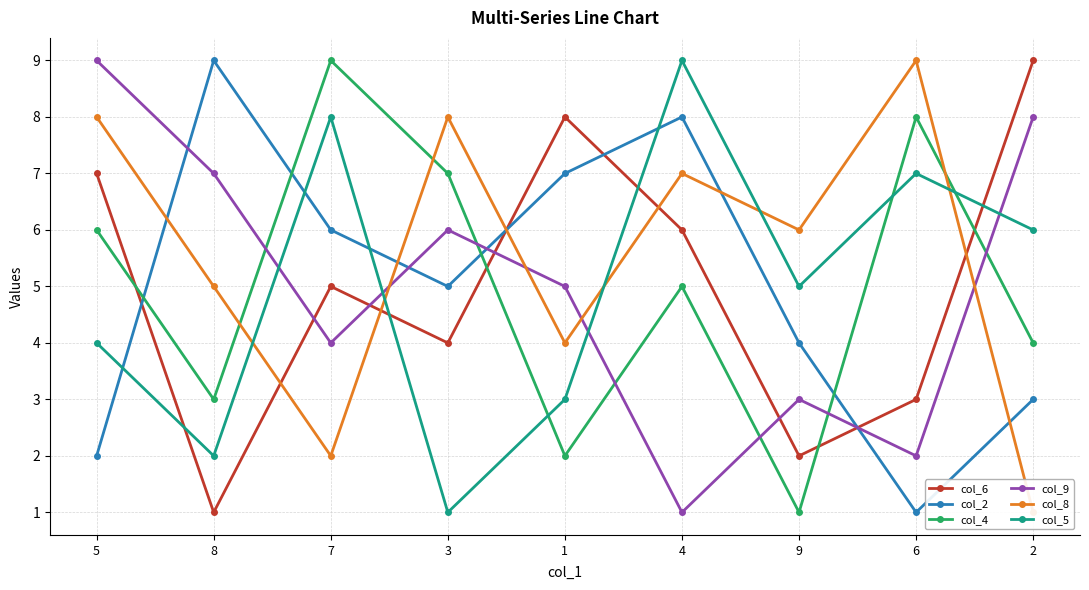

Where does the col_6 series first go above 5?

5